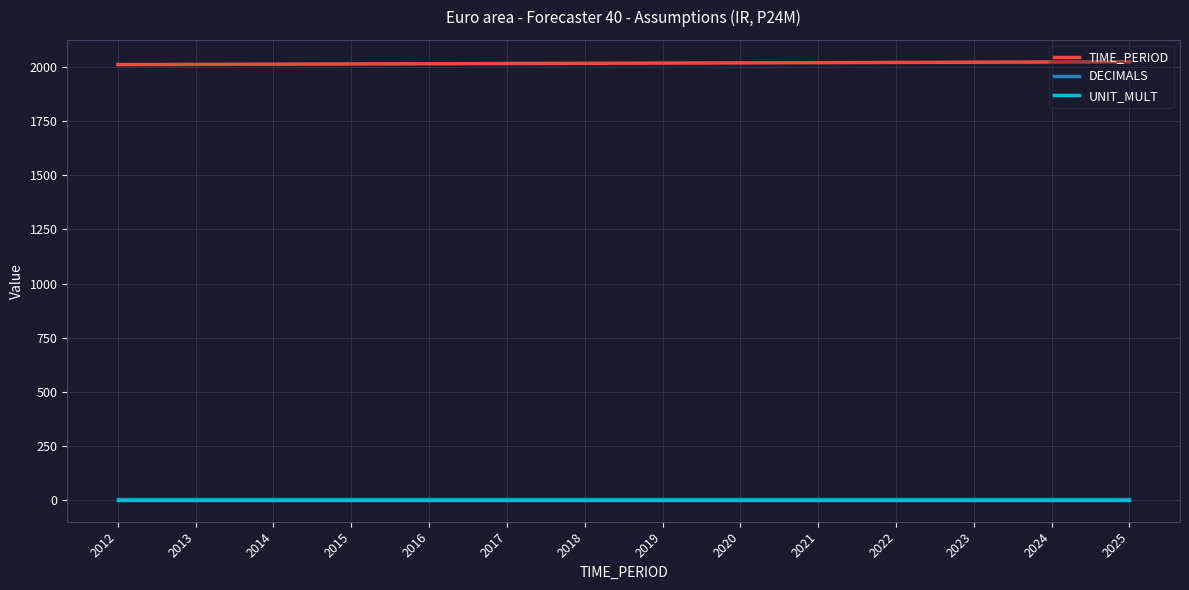

True or false: DECIMALS and UNIT_MULT intersect in this chart.

False